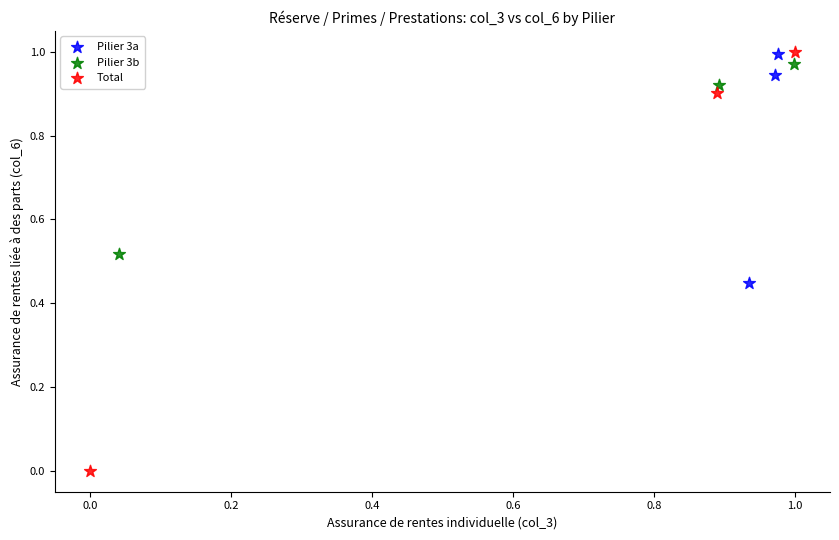

Which series has the largest Y range (max minus min)?

Total